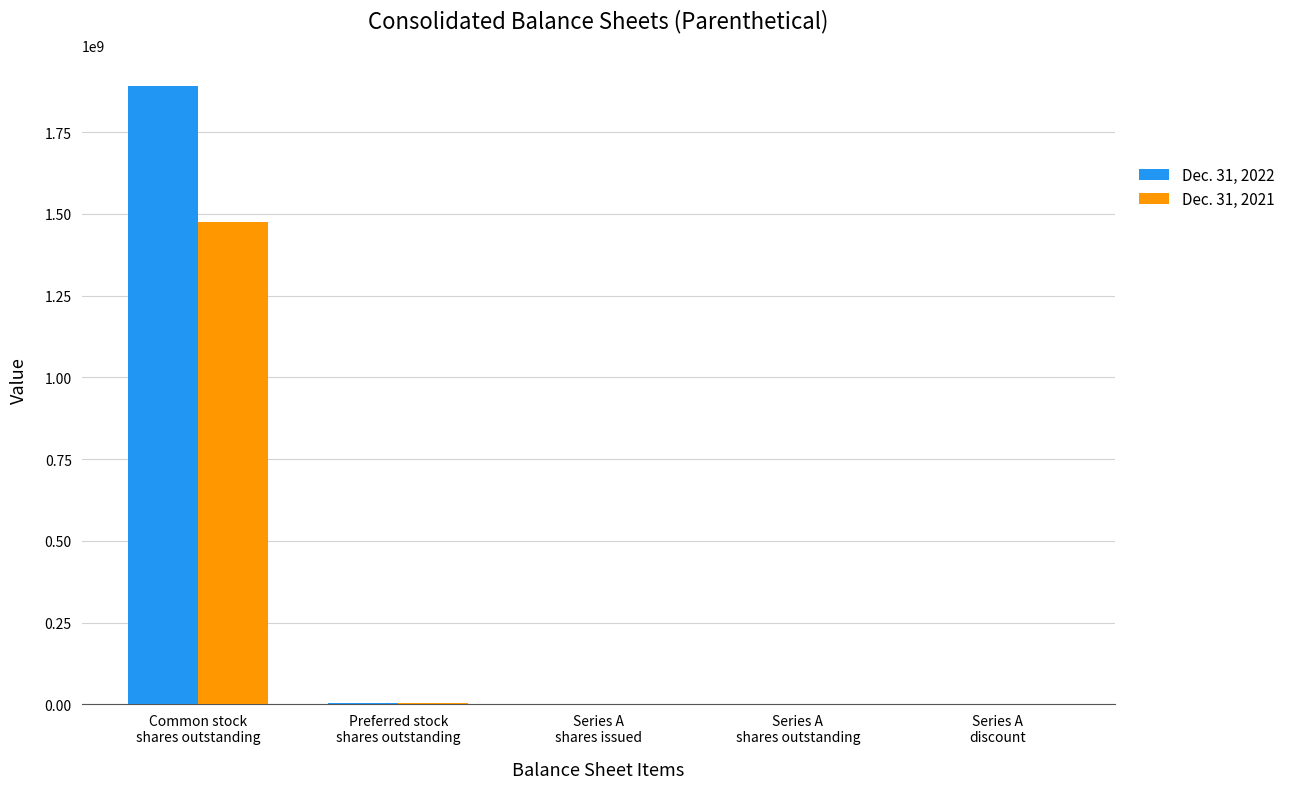

The Dec. 31, 2022 series shows 199375 at Series A
shares outstanding. True or false?

True